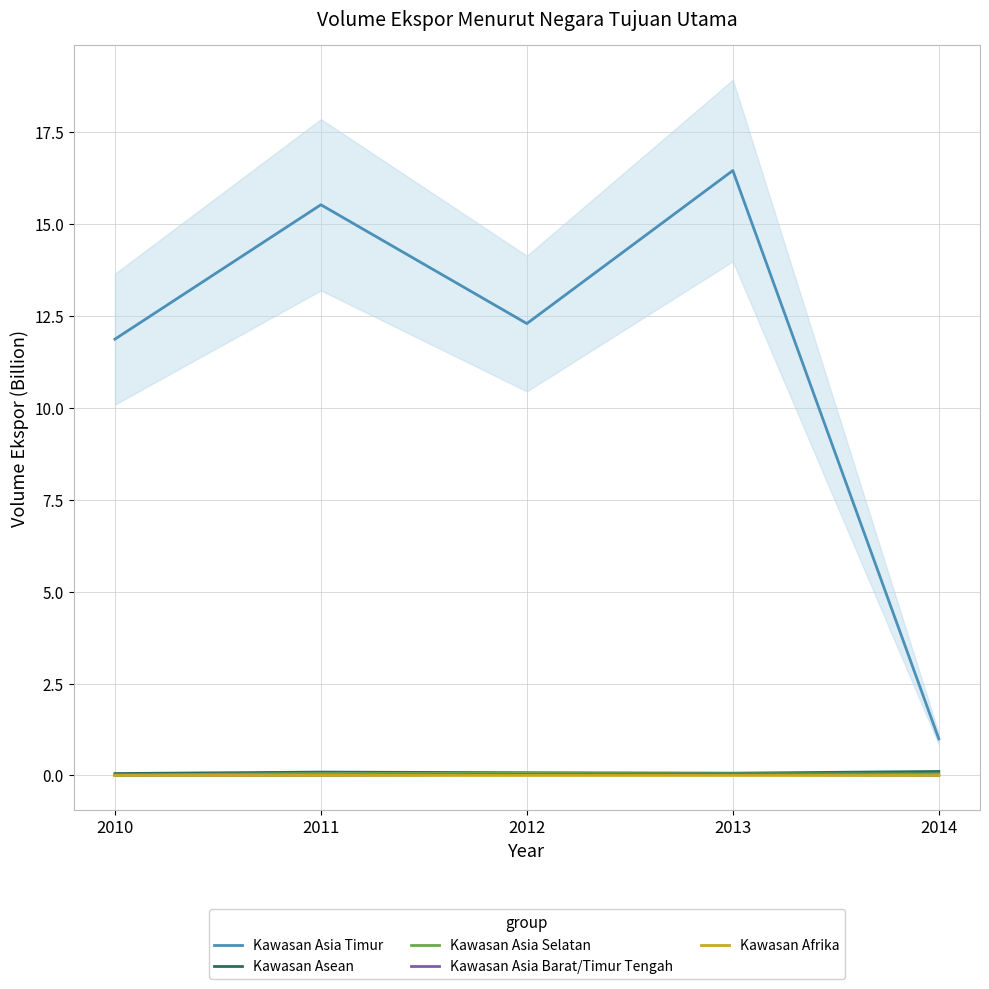

How many data points in Kawasan Asia Timur are above 12?

3